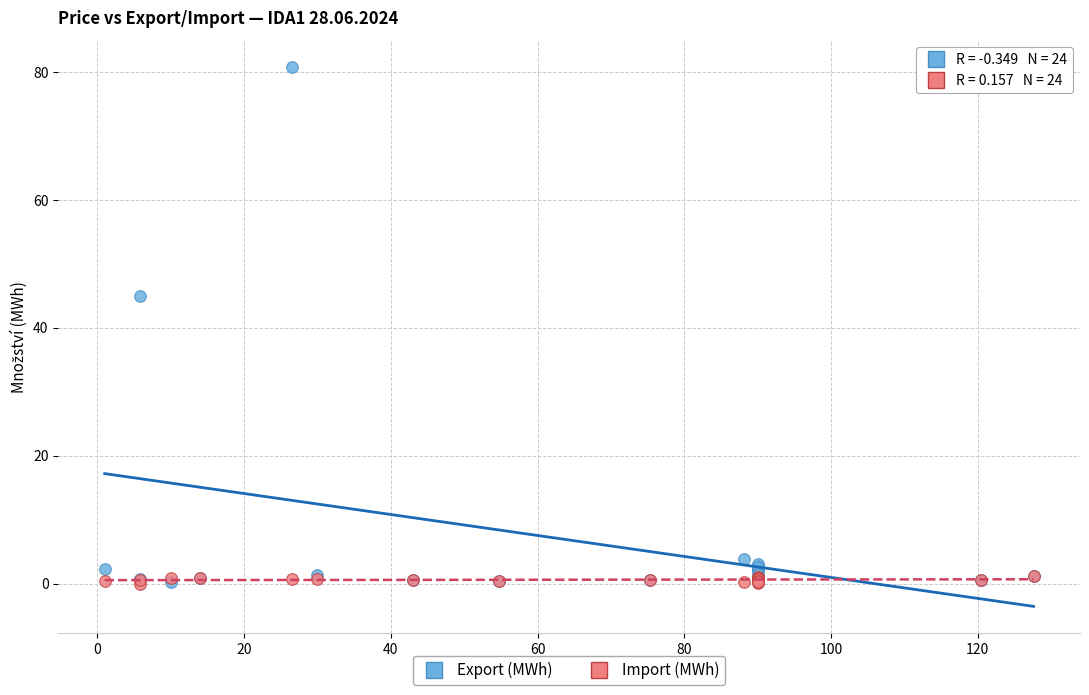

In the Export (MWh) series, what Y value is closest to 40?

45.0